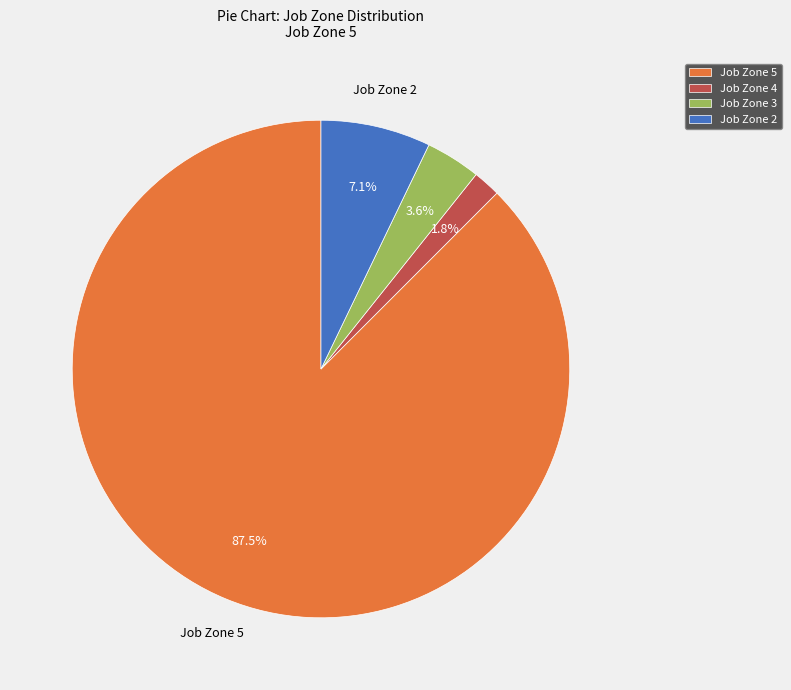

To the nearest percent, what is the difference between the Job Zone 5 and Job Zone 3 slice percentages?

84%